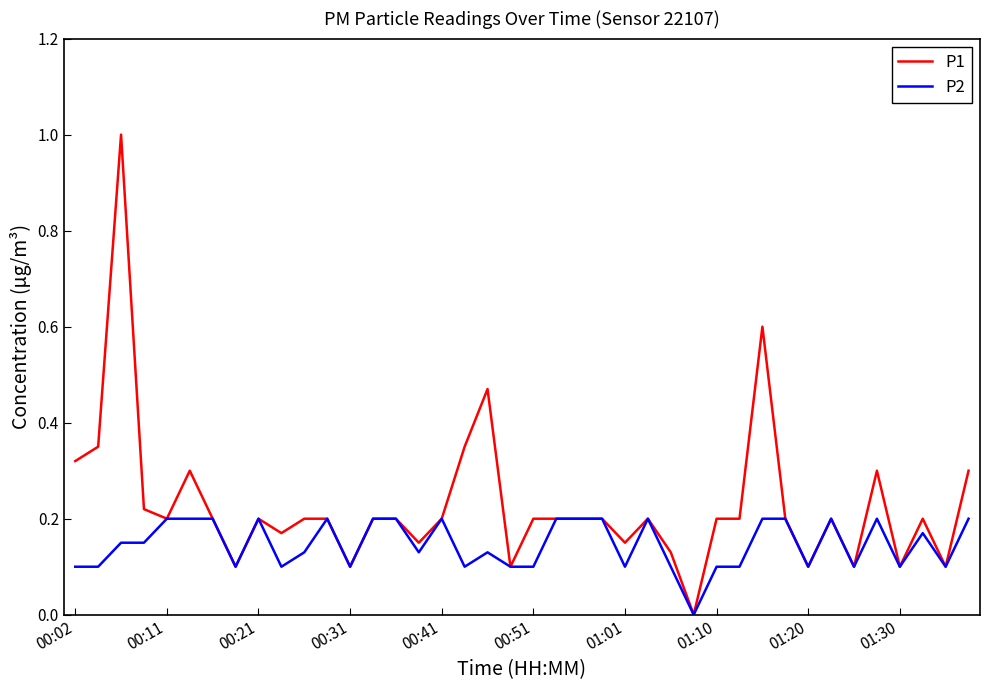

List the series in order of their overall mean, highest first.

P1, P2